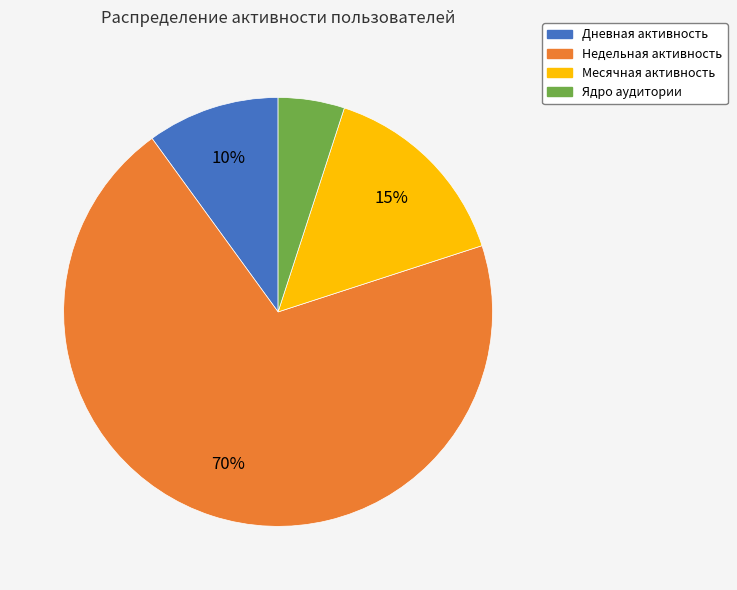

Combined, do Месячная активность and Дневная активность account for over 50%?

No